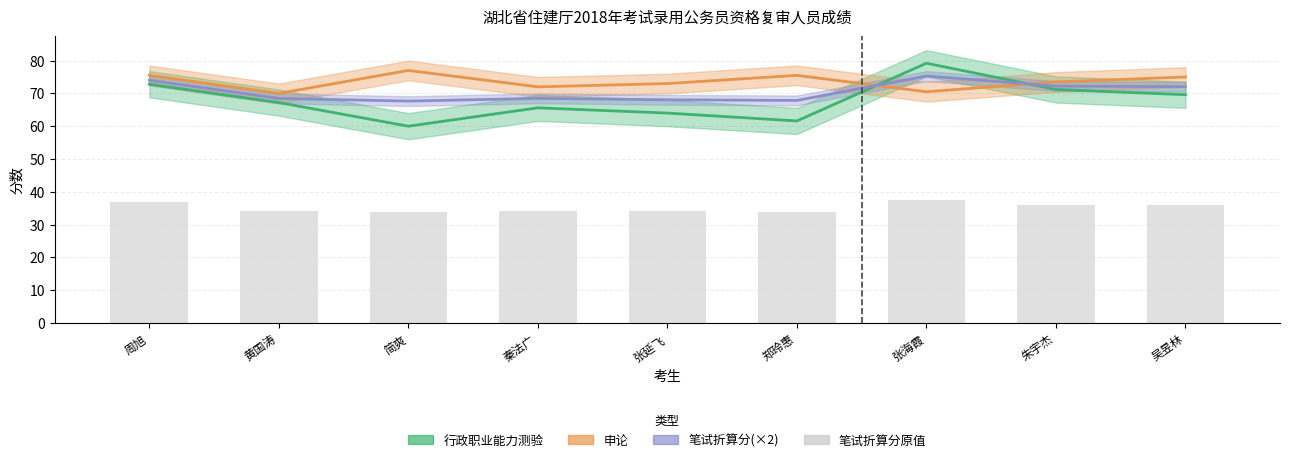

The 申论 series shows 75.0 at 吴昱林. True or false?

True